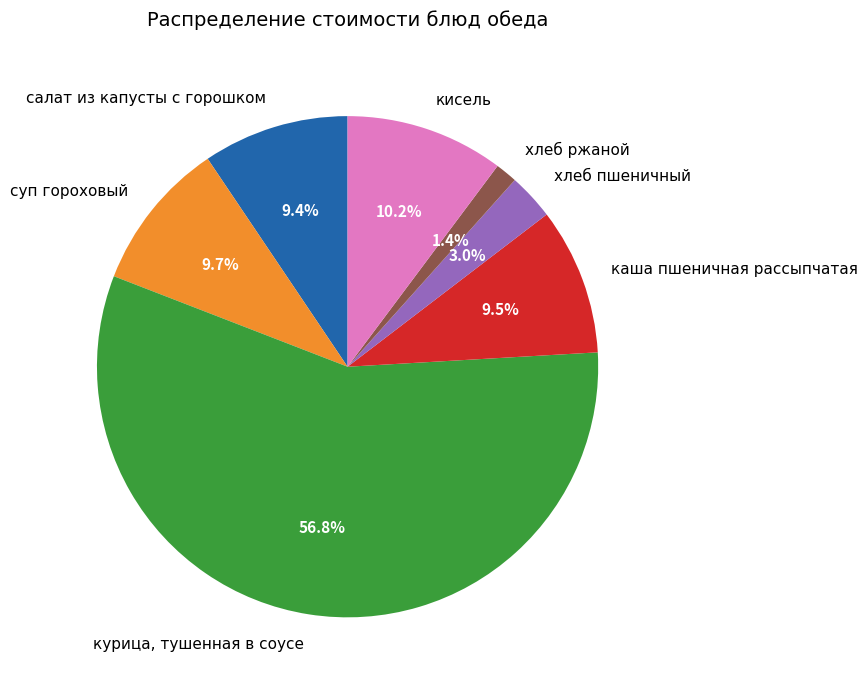

True or false: кисель accounts for 10% of the total.

True